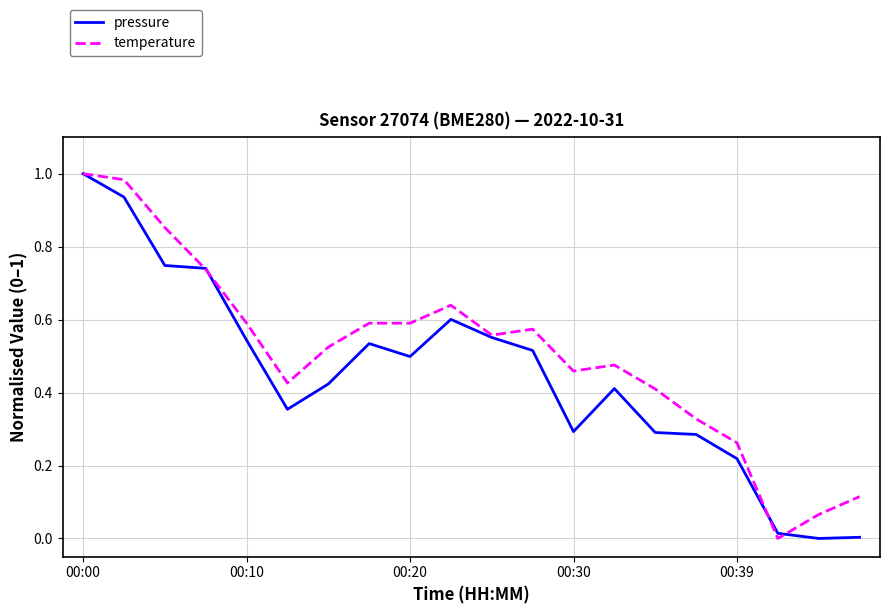

List the series in order of their overall mean, highest first.

temperature, pressure